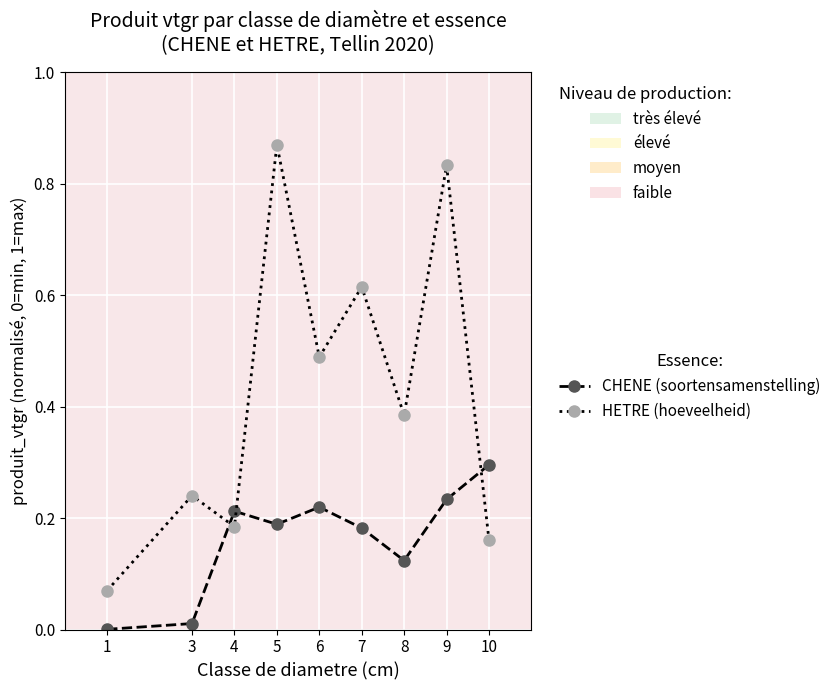

Which series has the largest total across all categories?

HETRE (hoeveelheid)